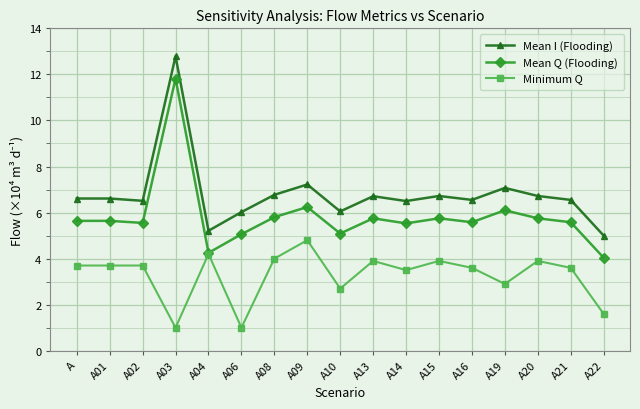

How many data points in Minimum Q are less than 3?

5